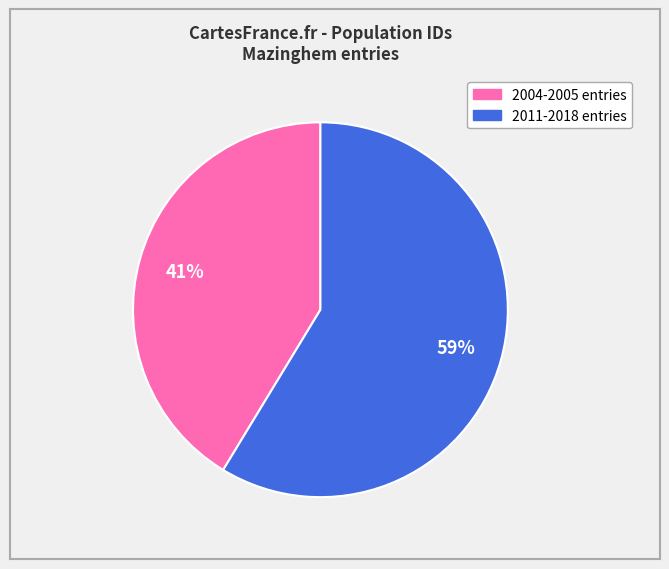

True or false: 2011-2018 entries accounts for 59% of the total.

True